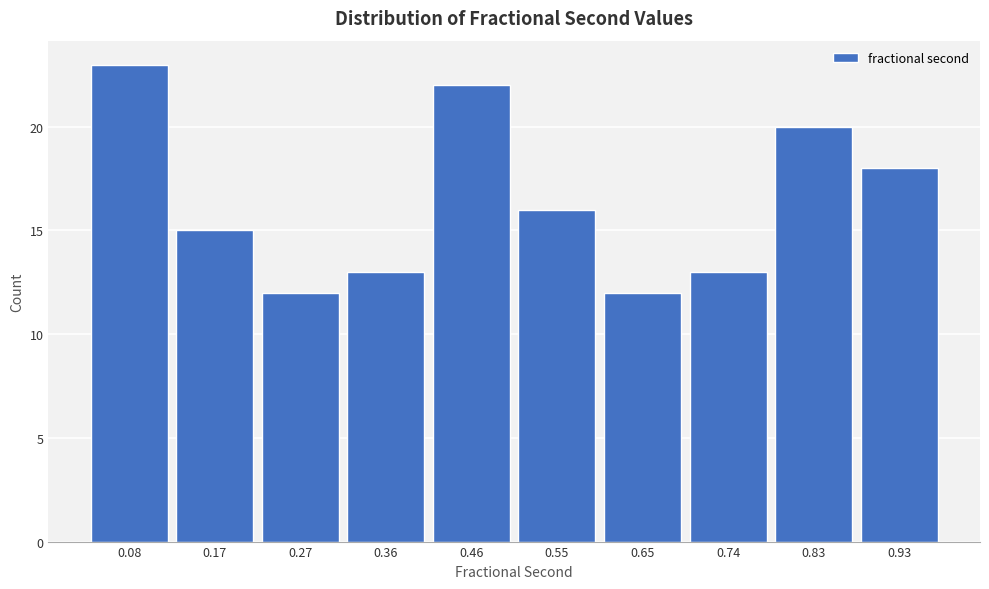

How tall is the bar that spans 0.50 to 0.60 on the x-axis? Neither the bar edges nor the heights are printed on the chart, so give them approximately, as read against the axes.

16